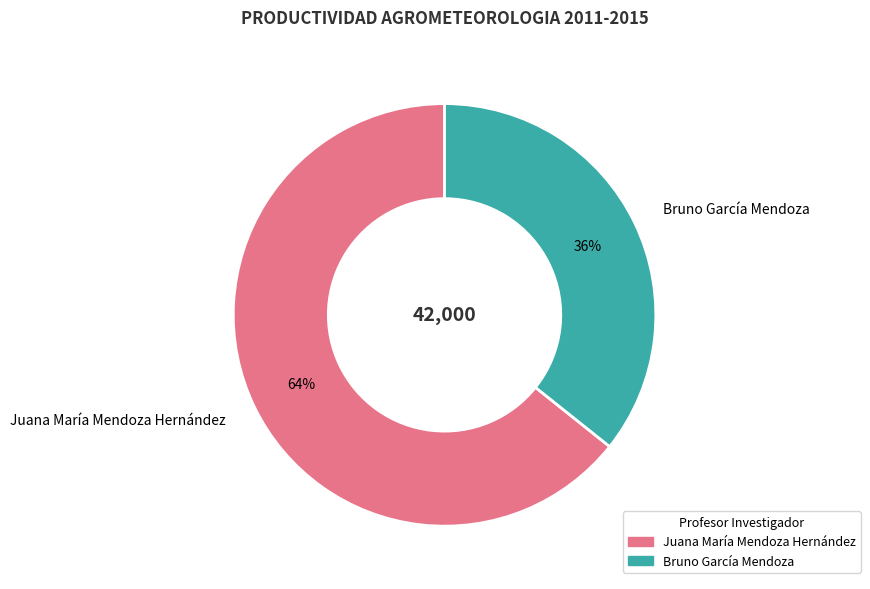

Rank the categories by value from lowest to highest.

Bruno García Mendoza, Juana María Mendoza Hernández